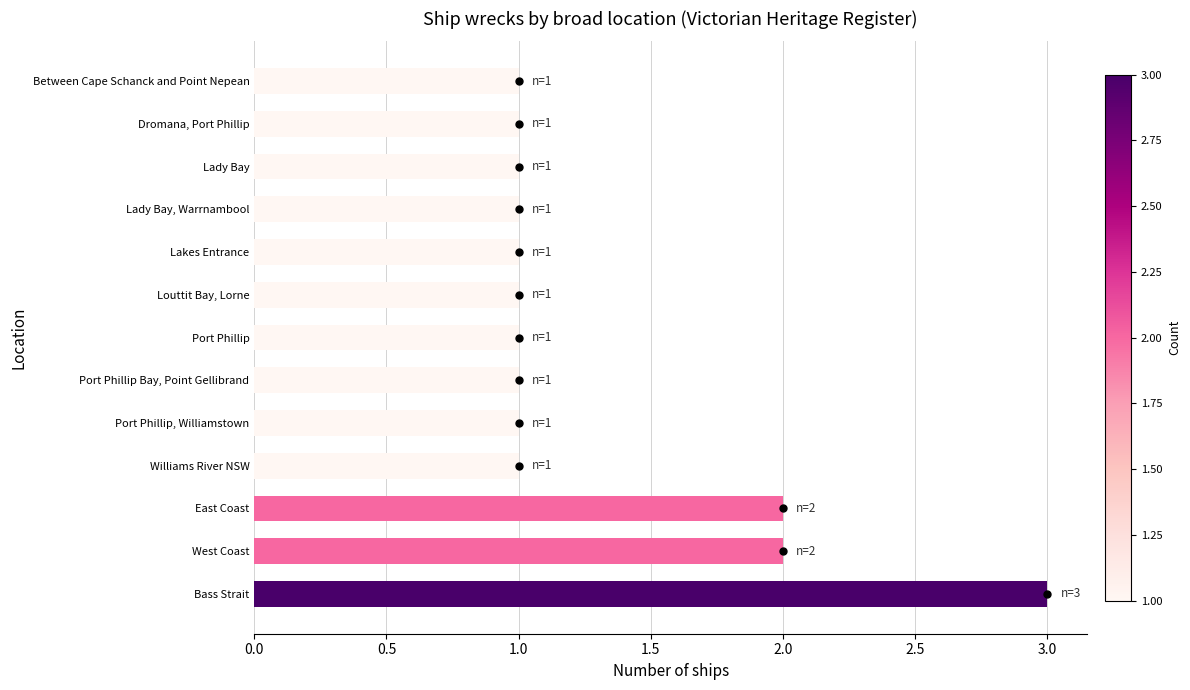

What is the ratio of the value at Bass Strait to the value at Between Cape Schanck and Point Nepean?

3.0